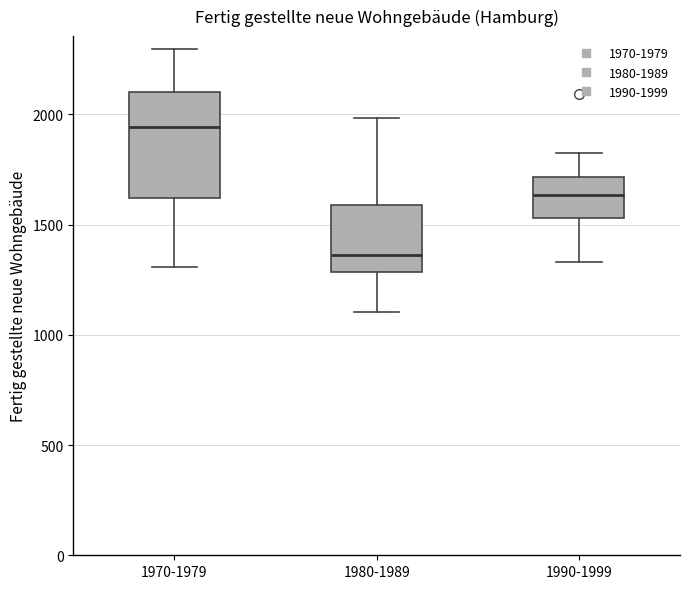

Reading left to right, transcribe this box plot: for each box, give where its median line is, the range the box spans, and where its two whiskers end, as read against the y-axis. The values are not printed on the chart, so give them approximately, as read against the axis.

1970-1979: median 1950, box 1600 to 2100, whiskers 1300 to 2300
1980-1989: median 1350, box 1300 to 1600, whiskers 1100 to 2000
1990-1999: median 1650, box 1550 to 1700, whiskers 1350 to 1800